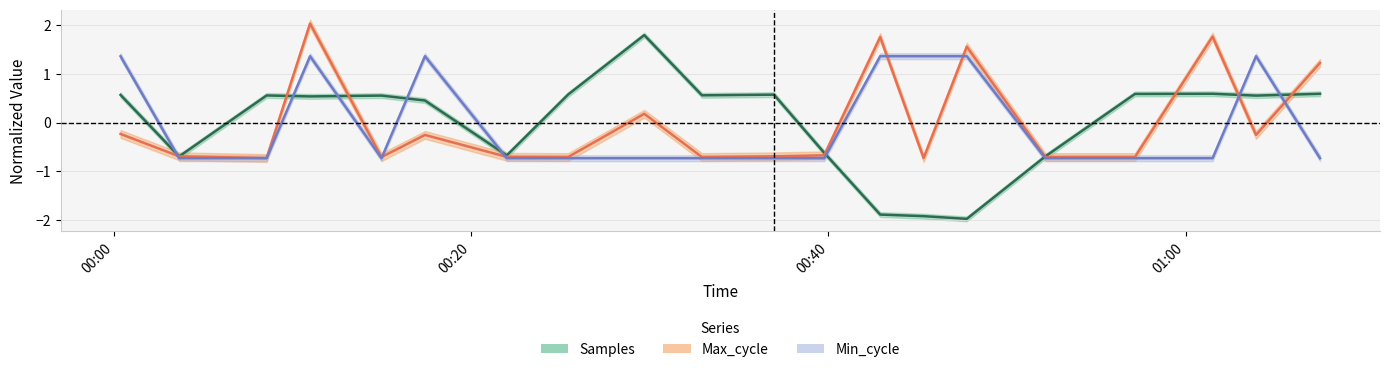

Where do Max_cycle and Min_cycle first cross each other?

2023/08/11 00:00:21 and 2023/08/11 00:03:38